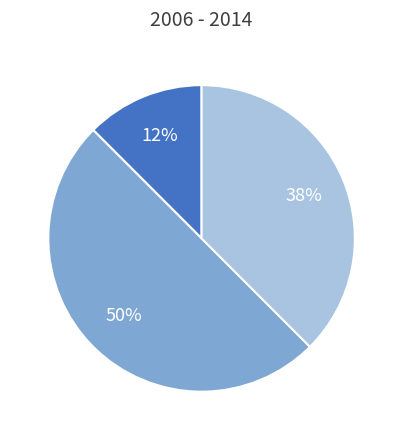

To the nearest percent, what is the average slice percentage?

33%